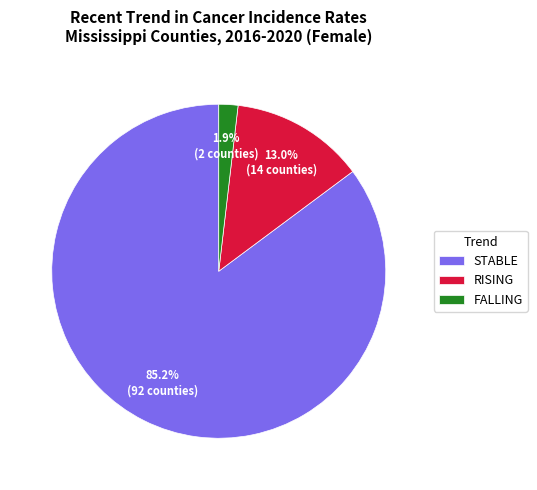

To the nearest percent, what is the average slice percentage?

33%